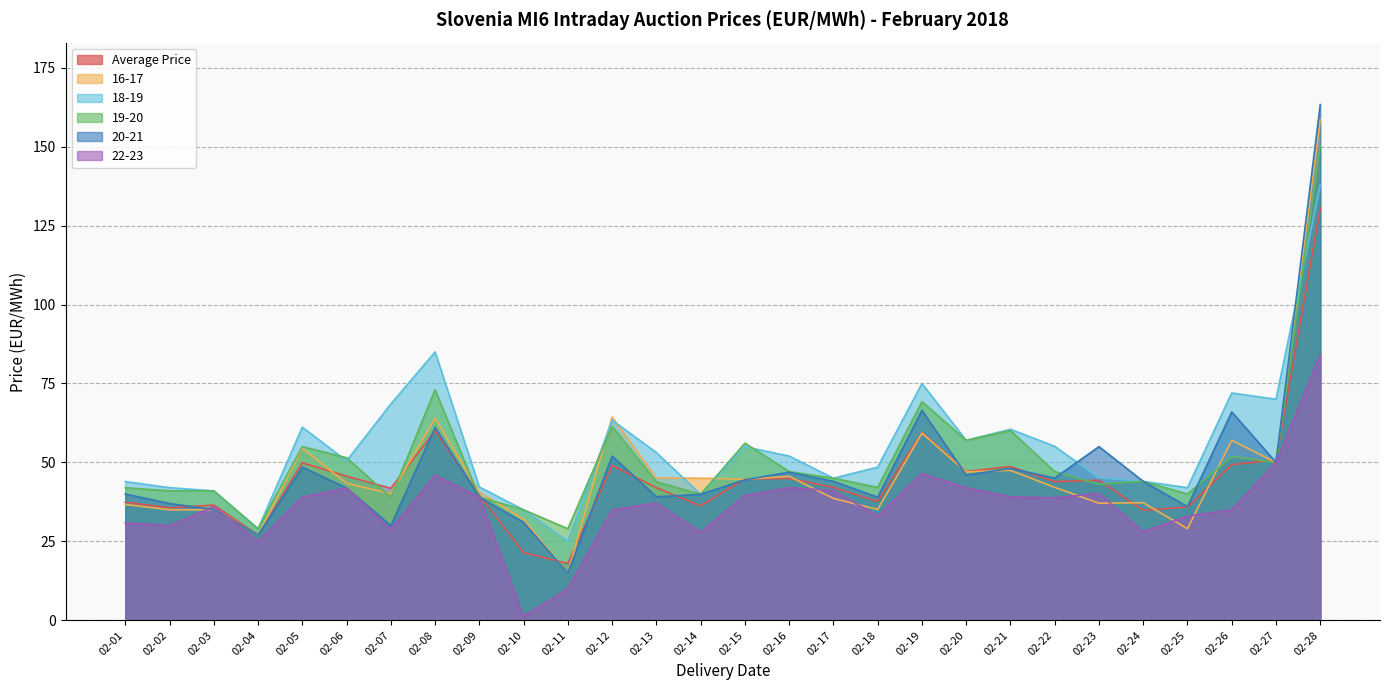

True or false: Average Price has a value of 49.3 at 02-26.

True